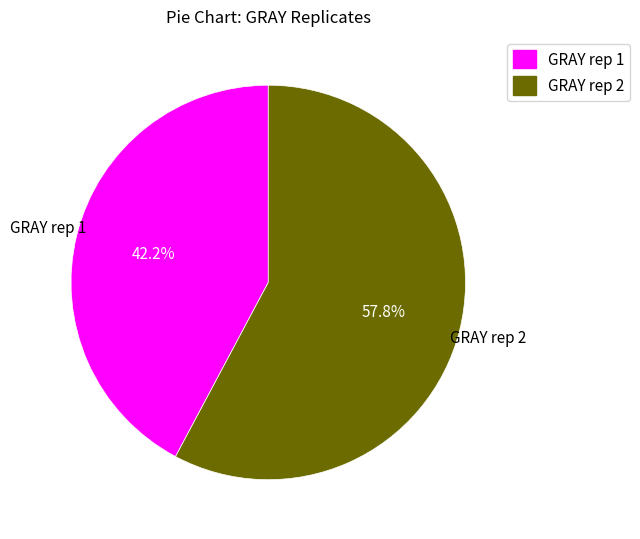

How many slices are in this pie chart?

2